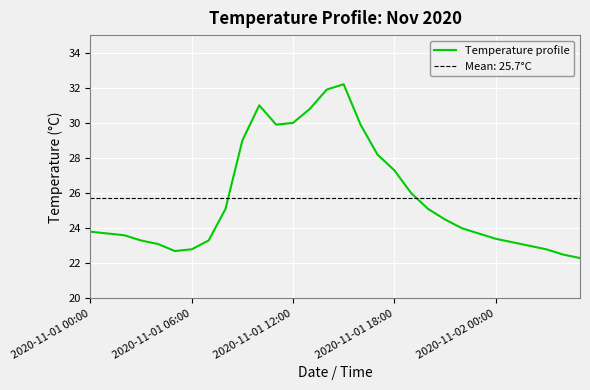

How many values are below 24?

15